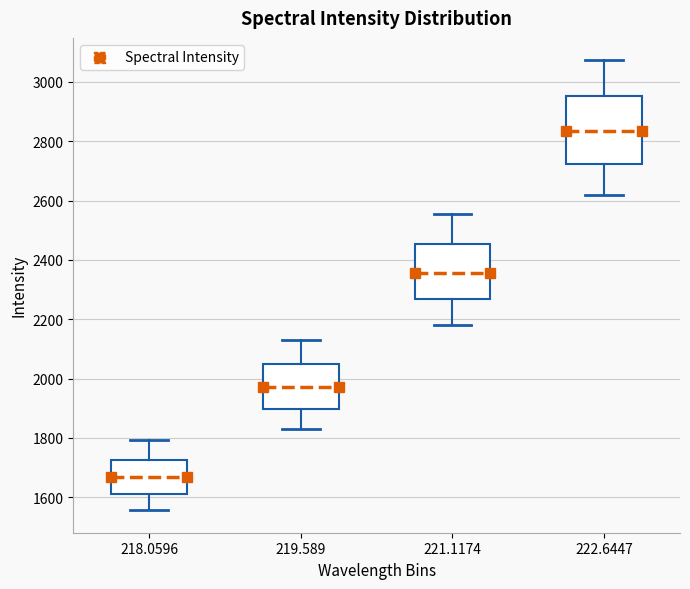

Which box is the tallest, from its lower edge to its upper edge?

222.6447